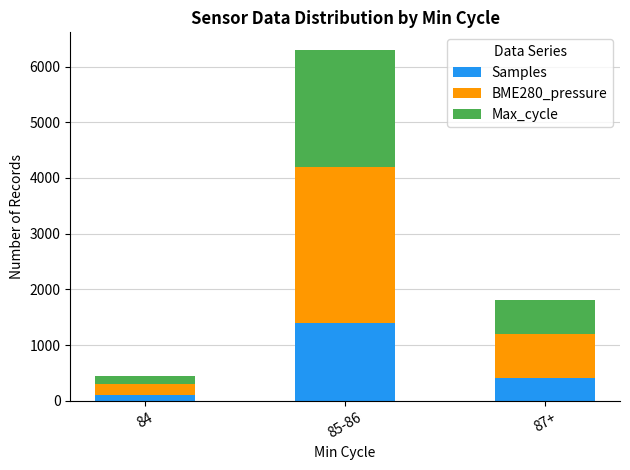

Count the Samples values in the range 100 to 1400.

3